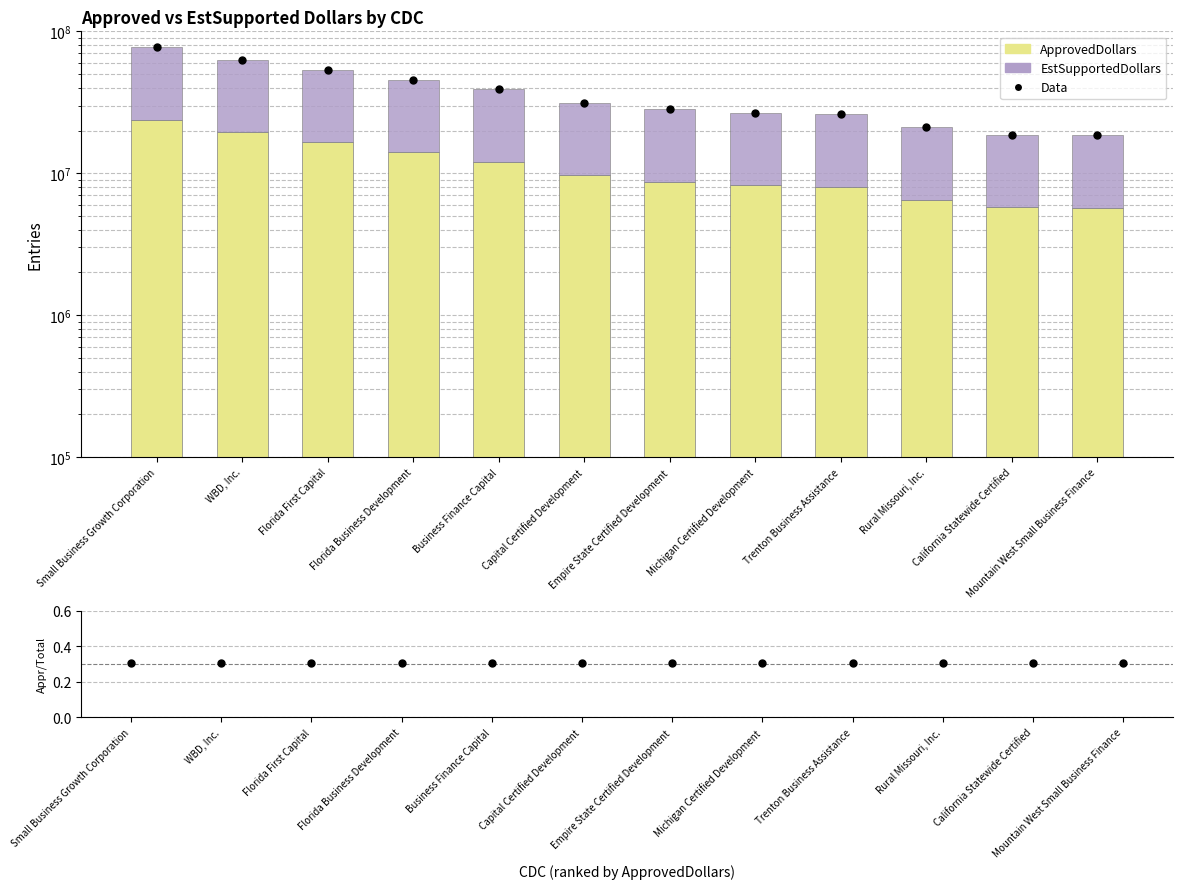

What is the total value across all series at Rural Missouri, Inc.?

42185000.3